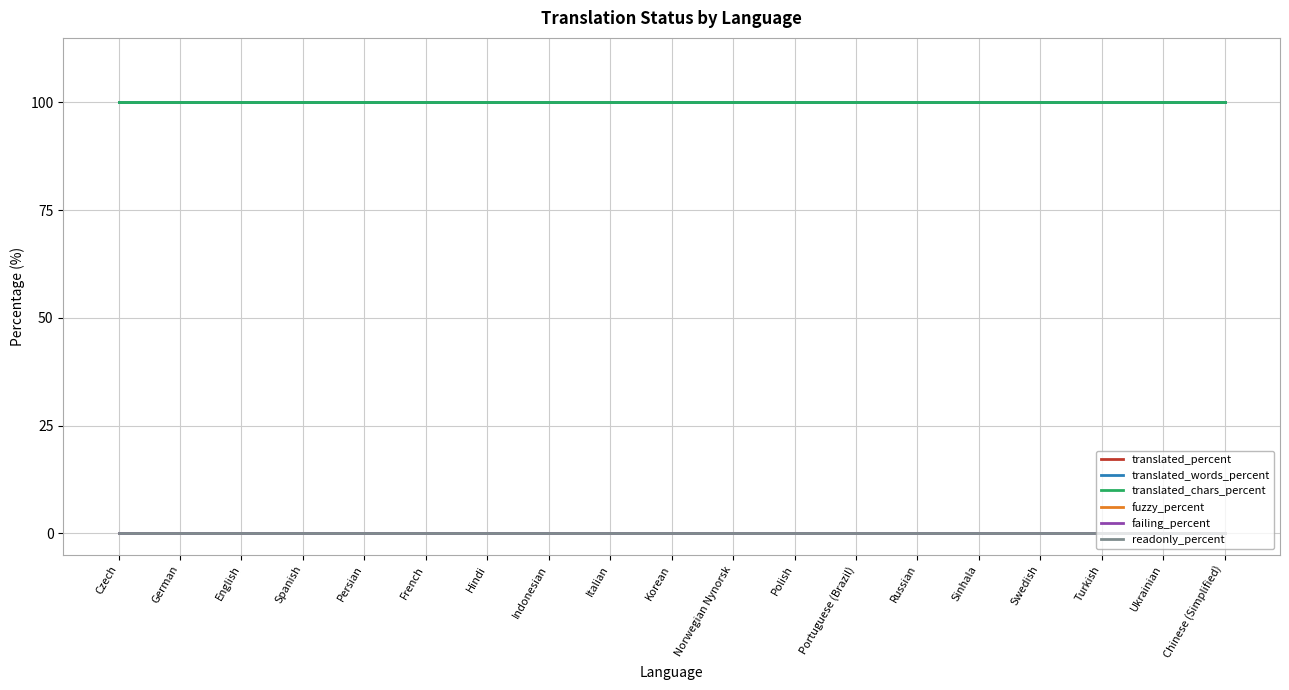

Is the value of translated_chars_percent at Persian greater than the value of readonly_percent at Turkish?

Yes